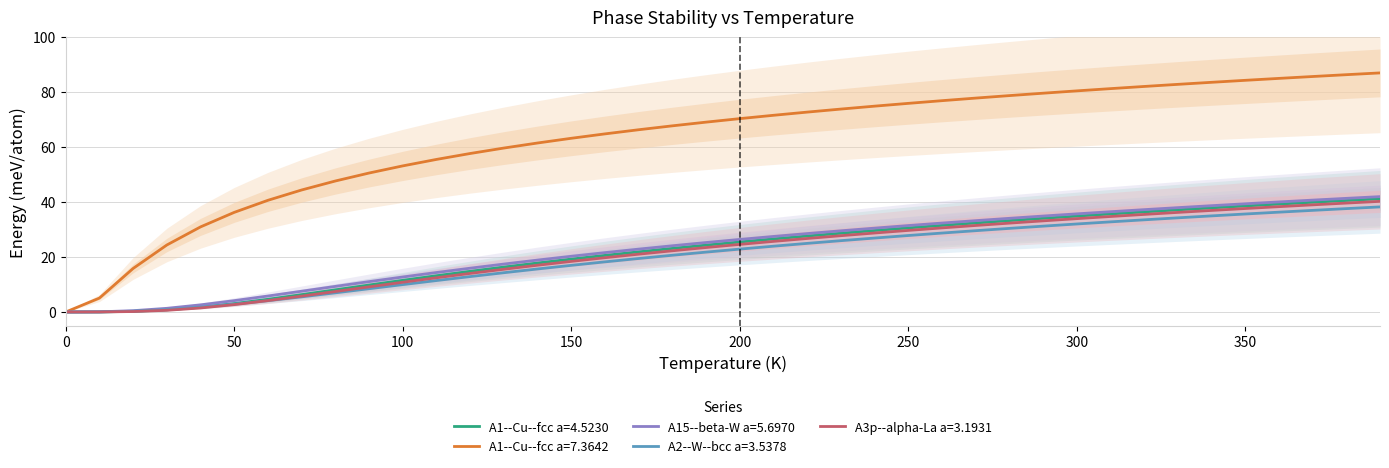

What is the difference between the highest and lowest values at 40?

29.5